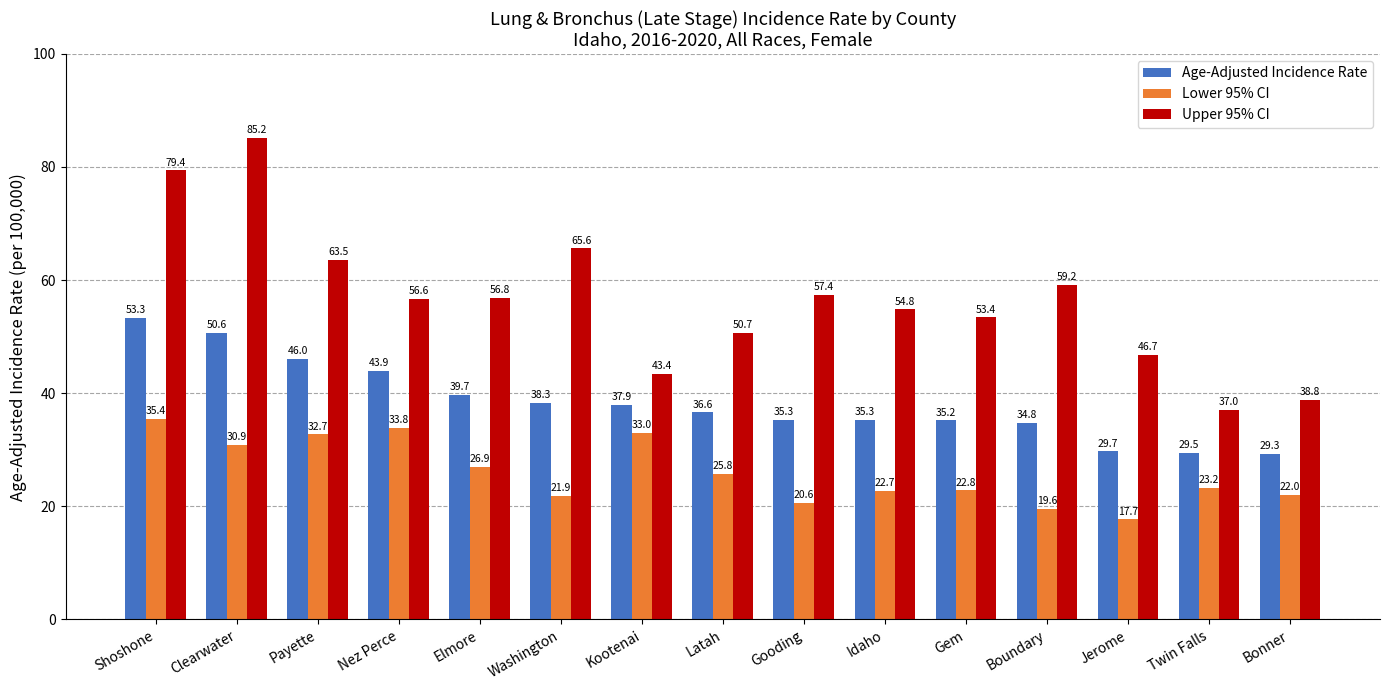

At Latah, list the series in order from largest to smallest.

Upper 95% CI, Age-Adjusted Incidence Rate, Lower 95% CI